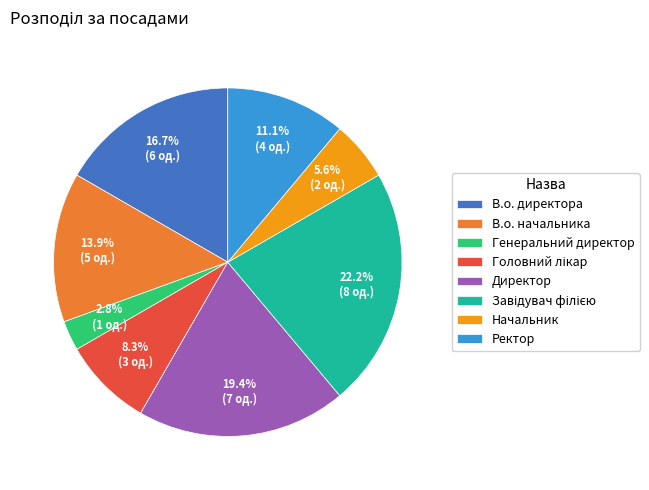

How much of the chart is everything except В.о. директора?

83.3%